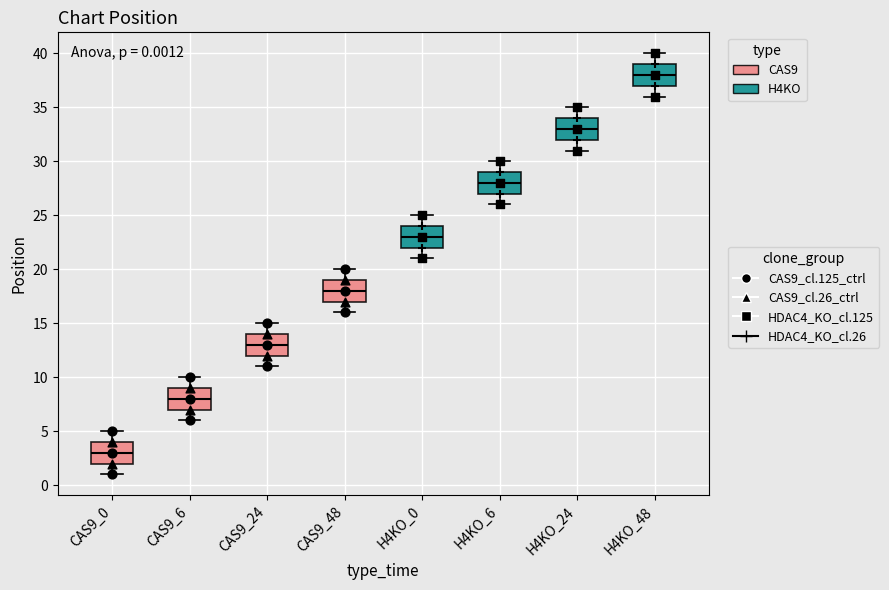

Which box has the highest median line?

H4KO_48